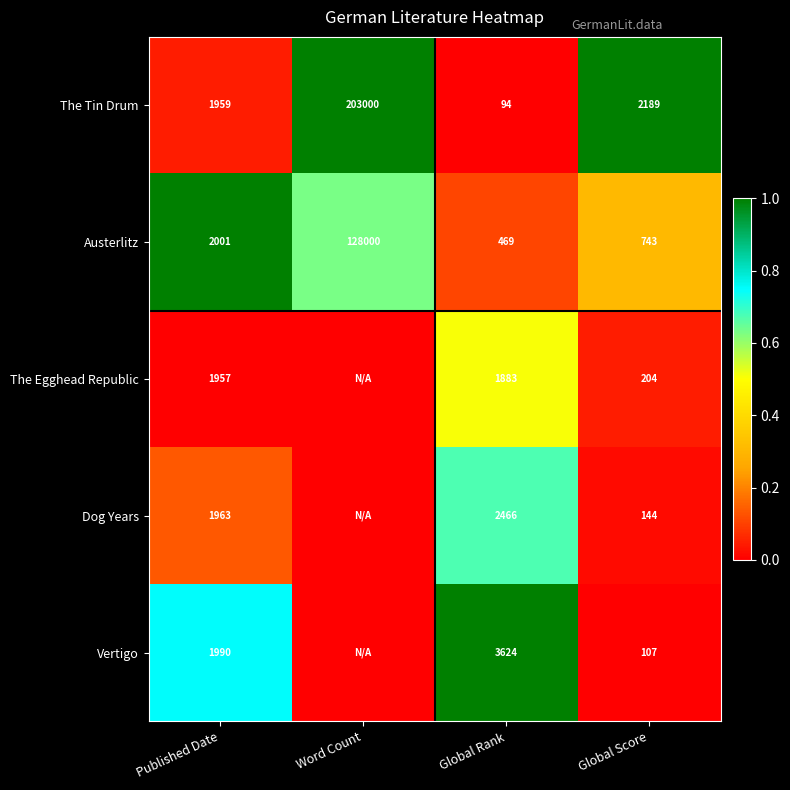

True or false: Austerlitz has a value of 128000 at Word Count.

True